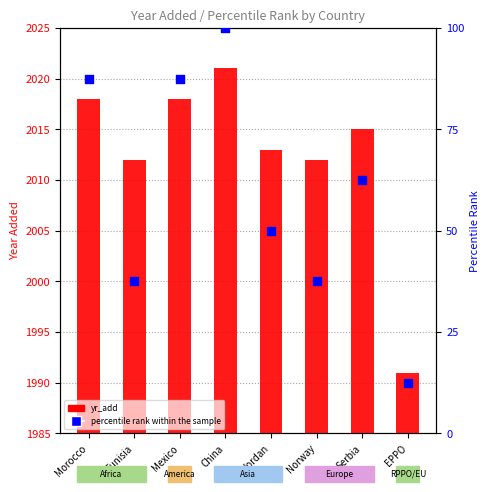

At how many categories does at least one series exceed 1297?

8